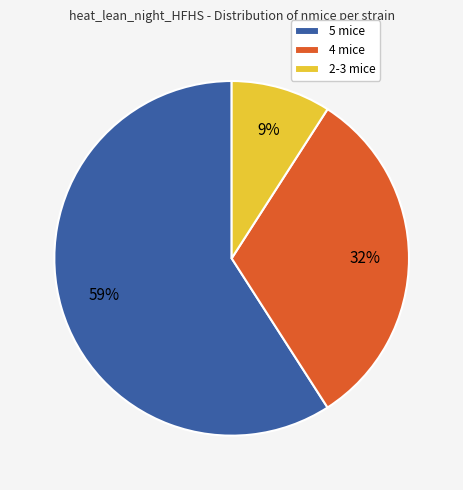

Is it true that 4 mice is 32% of the pie?

True